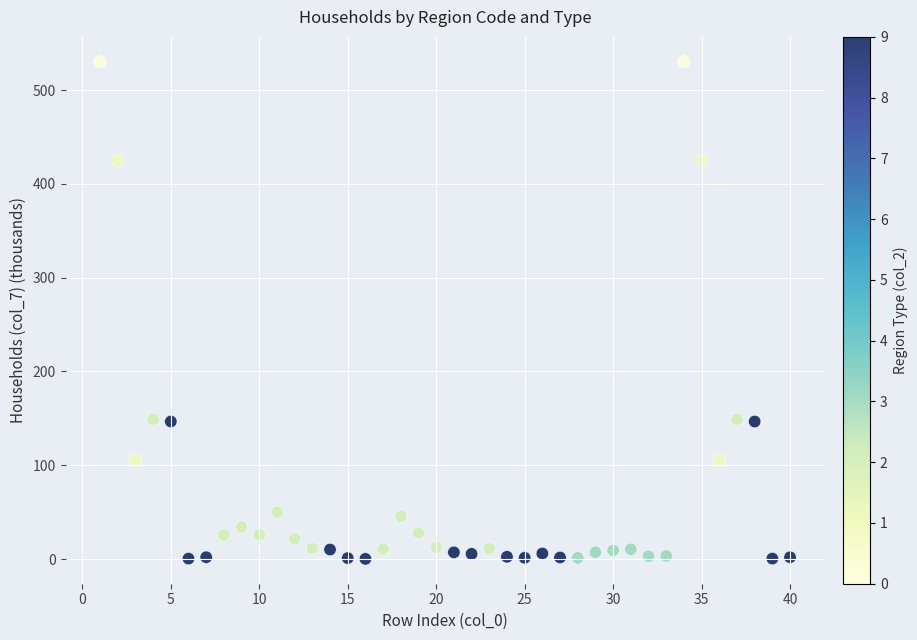

How many data points are displayed?

40